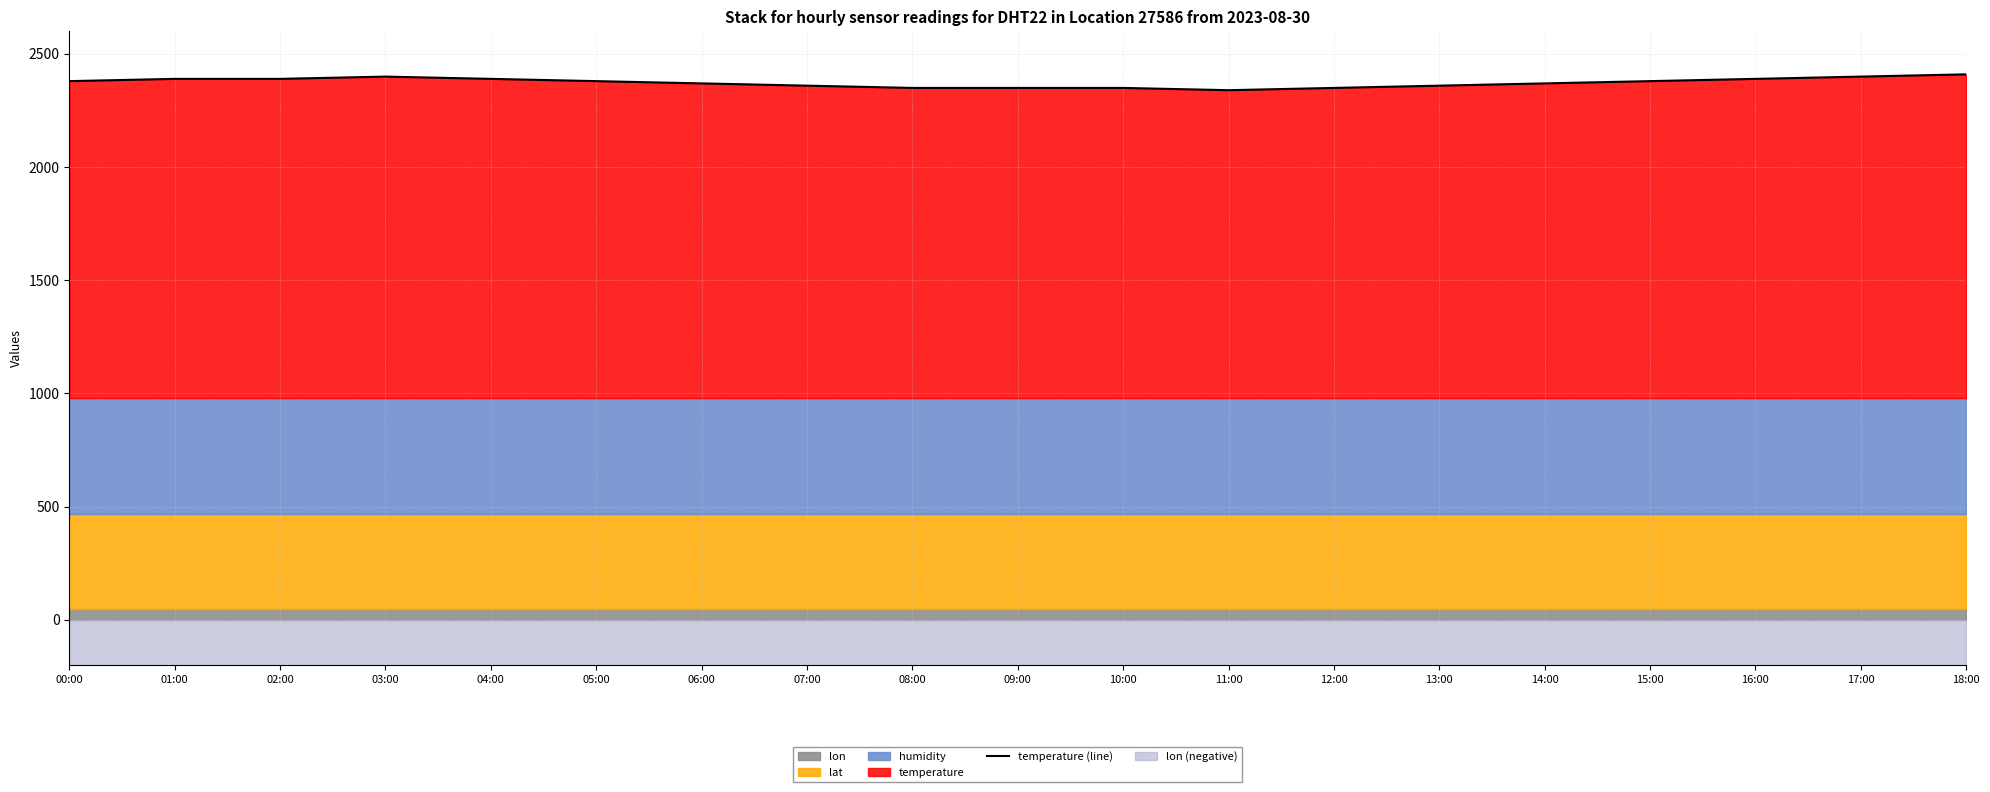

What is the sum of all values?

45098.4